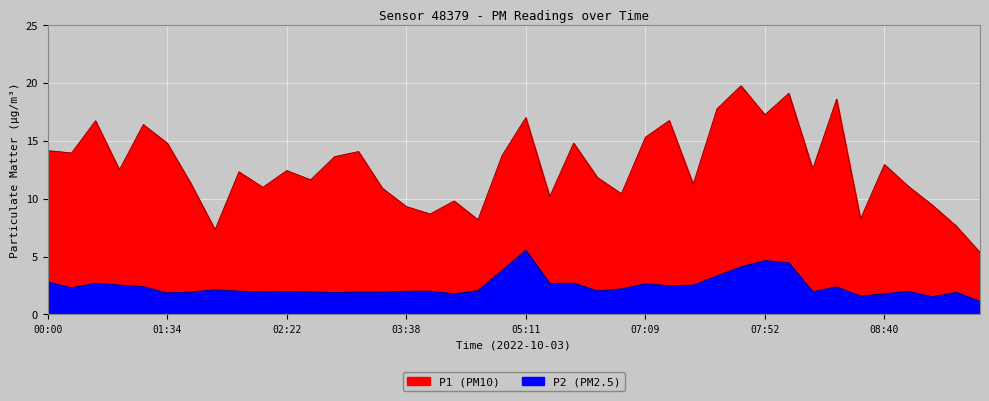

In P1, how many points are higher than both neighbors (excluding endpoints)?

13